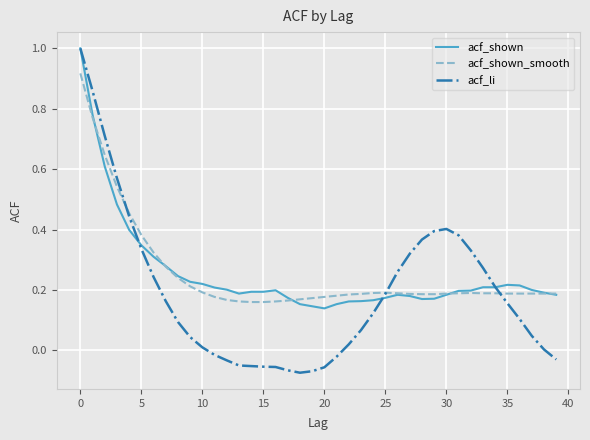

What is the highest value of the acf_li series?

1.0